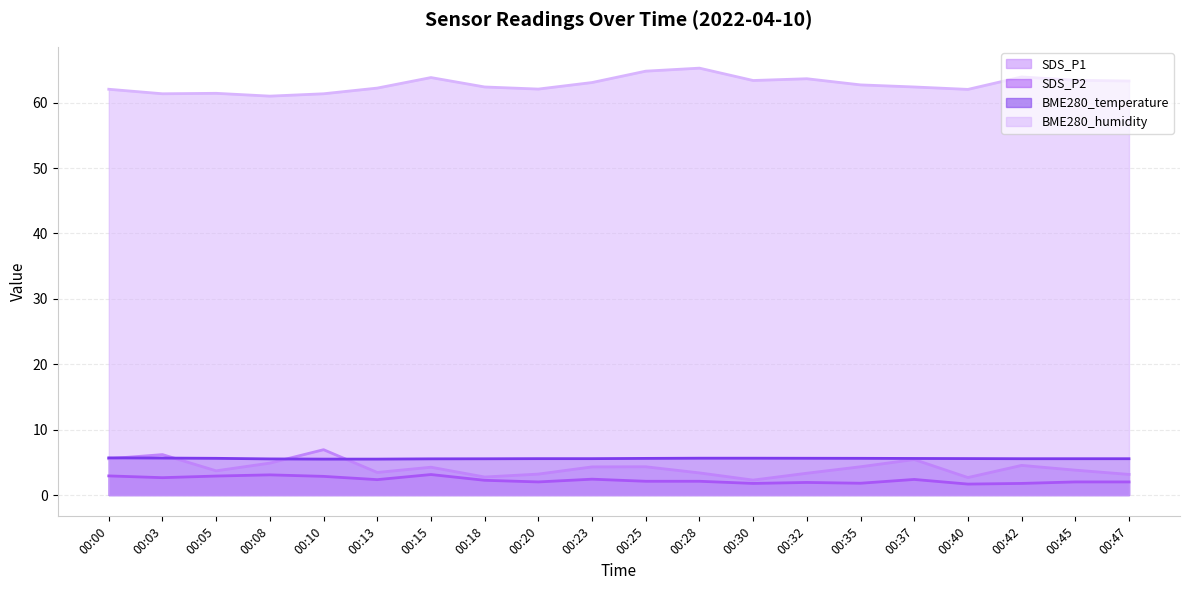

What is the lowest value of the BME280_humidity series?

61.0